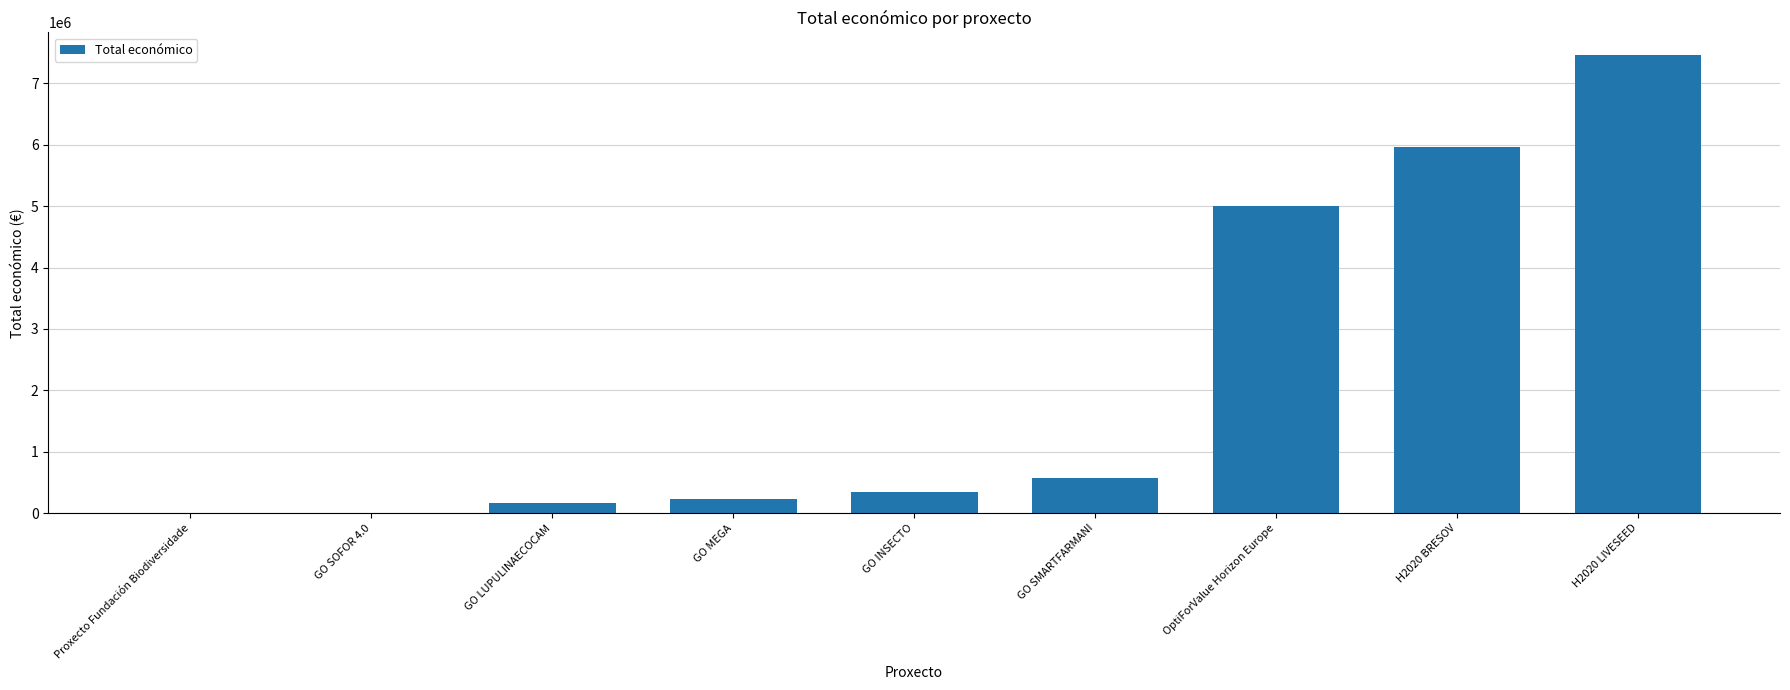

Read the value at GO SMARTFARMANI.

571965